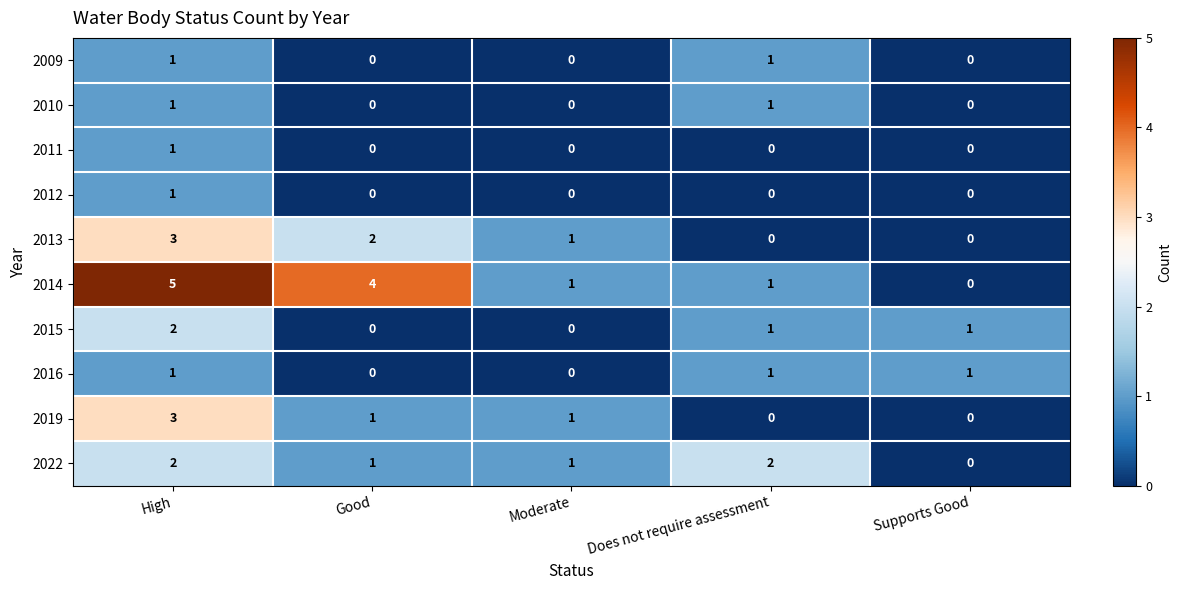

What is the difference between the highest and lowest values at High?

4